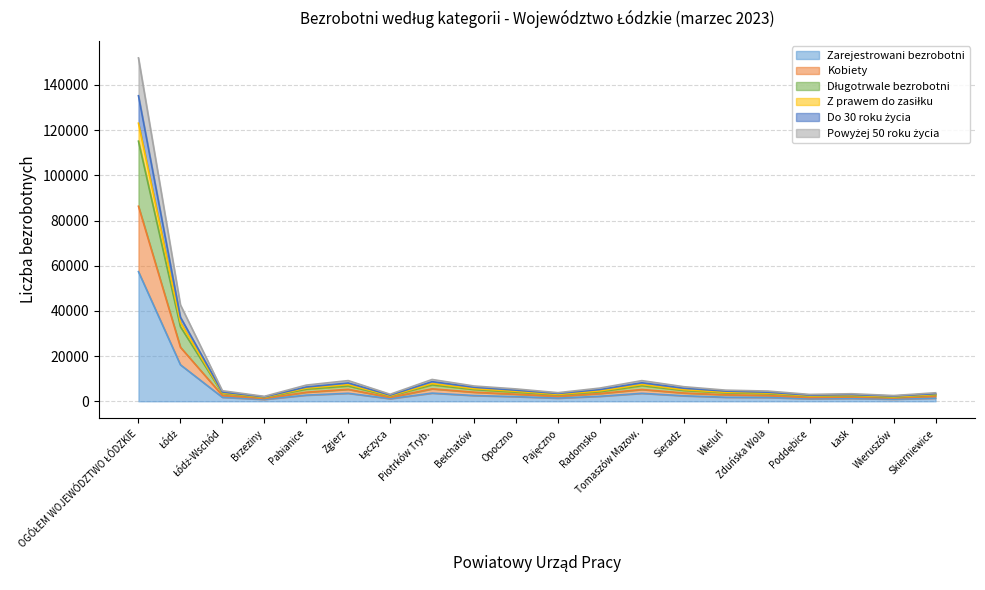

Reading left to right, transcribe all the data shown in this chart.

Zarejestrowani bezrobotni: OGÓŁEM WOJEWÓDZTWO ŁÓDZKIE=57352	Łódź=16155	Łódź-Wschód=1774	Brzeziny=841	Pabianice=2726	Zgierz=3546	Łęczyca=1162	Piotrków Tryb.=3620	Bełchatów=2549	Opoczno=2059	Pajęczno=1405	Radomsko=2222	Tomaszów Mazow.=3535	Sieradz=2438	Wieluń=1798	Zduńska Wola=1688	Poddębice=1136	Łask=1283	Wieruszów=948	Skierniewice=1383
Kobiety: OGÓŁEM WOJEWÓDZTWO ŁÓDZKIE=135217	Łódź=37236	Łódź-Wschód=4111	Brzeziny=1966	Pabianice=6308	Zgierz=8104	Łęczyca=2738	Piotrków Tryb.=8683	Bełchatów=6218	Opoczno=4919	Pajęczno=3477	Radomsko=5215	Tomaszów Mazow.=8188	Sieradz=5792	Wieluń=4509	Zduńska Wola=4025	Poddębice=2737	Łask=2965	Wieruszów=2318	Skierniewice=3379
Długotrwale bezrobotni: OGÓŁEM WOJEWÓDZTWO ŁÓDZKIE=115099	Łódź=33032	Łódź-Wschód=3567	Brzeziny=1664	Pabianice=5358	Zgierz=6780	Łęczyca=2323	Piotrków Tryb.=7263	Bełchatów=5217	Opoczno=4028	Pajęczno=2877	Radomsko=4223	Tomaszów Mazow.=6914	Sieradz=4805	Wieluń=3775	Zduńska Wola=3379	Poddębice=2305	Łask=2471	Wieruszów=1827	Skierniewice=2882
Z prawem do zasiłku: OGÓŁEM WOJEWÓDZTWO ŁÓDZKIE=86307	Łódź=23928	Łódź-Wschód=2583	Brzeziny=1219	Pabianice=4017	Zgierz=5302	Łęczyca=1705	Piotrków Tryb.=5521	Bełchatów=4021	Opoczno=3134	Pajęczno=2186	Radomsko=3425	Tomaszów Mazow.=5231	Sieradz=3666	Wieluń=2872	Zduńska Wola=2550	Poddębice=1655	Łask=1880	Wieruszów=1444	Skierniewice=2191
Do 30 roku życia: OGÓŁEM WOJEWÓDZTWO ŁÓDZKIE=151953	Łódź=42677	Łódź-Wschód=4666	Brzeziny=2185	Pabianice=7162	Zgierz=9161	Łęczyca=3107	Piotrków Tryb.=9655	Bełchatów=6765	Opoczno=5473	Pajęczno=3811	Radomsko=5850	Tomaszów Mazow.=9149	Sieradz=6452	Wieluń=4931	Zduńska Wola=4527	Poddębice=3041	Łask=3346	Wieruszów=2547	Skierniewice=3771
Powyżej 50 roku życia: OGÓŁEM WOJEWÓDZTWO ŁÓDZKIE=123059	Łódź=34892	Łódź-Wschód=3787	Brzeziny=1776	Pabianice=5821	Zgierz=7377	Łęczyca=2449	Piotrków Tryb.=7840	Bełchatów=5589	Opoczno=4434	Pajęczno=3068	Radomsko=4606	Tomaszów Mazow.=7436	Sieradz=5126	Wieluń=4019	Zduńska Wola=3655	Poddębice=2423	Łask=2665	Wieruszów=2003	Skierniewice=3067